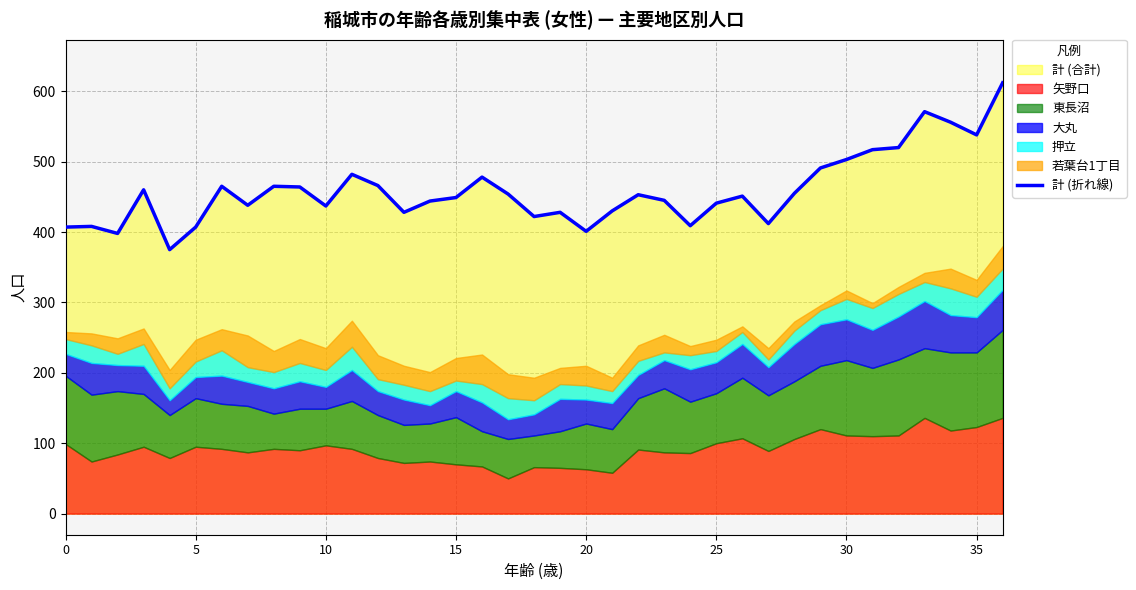

The value of 計 (折れ線) at 5 is 407. True or false?

True